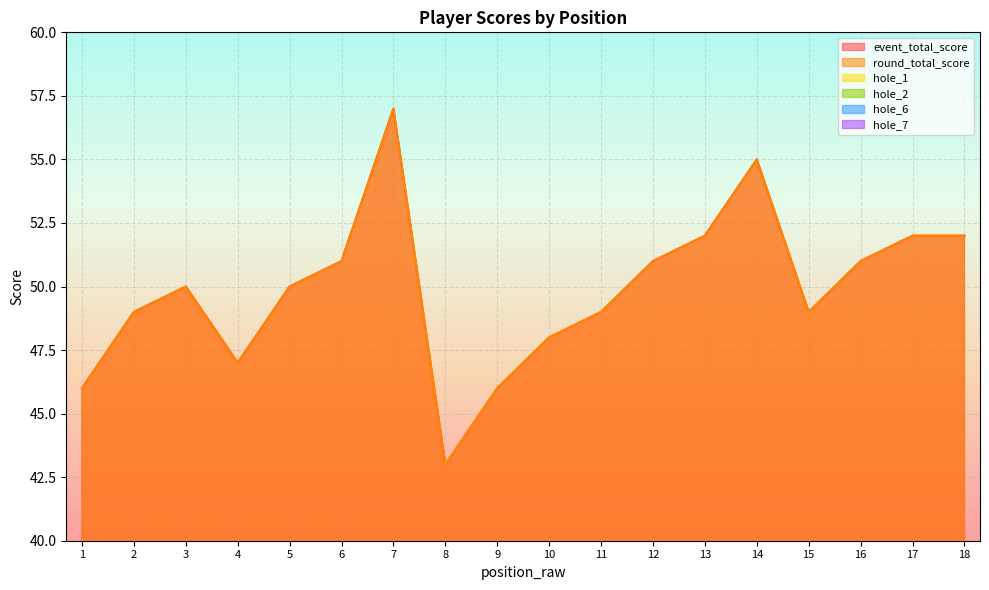

Is the value of round_total_score at 14 greater than the value of hole_1 at 16?

Yes